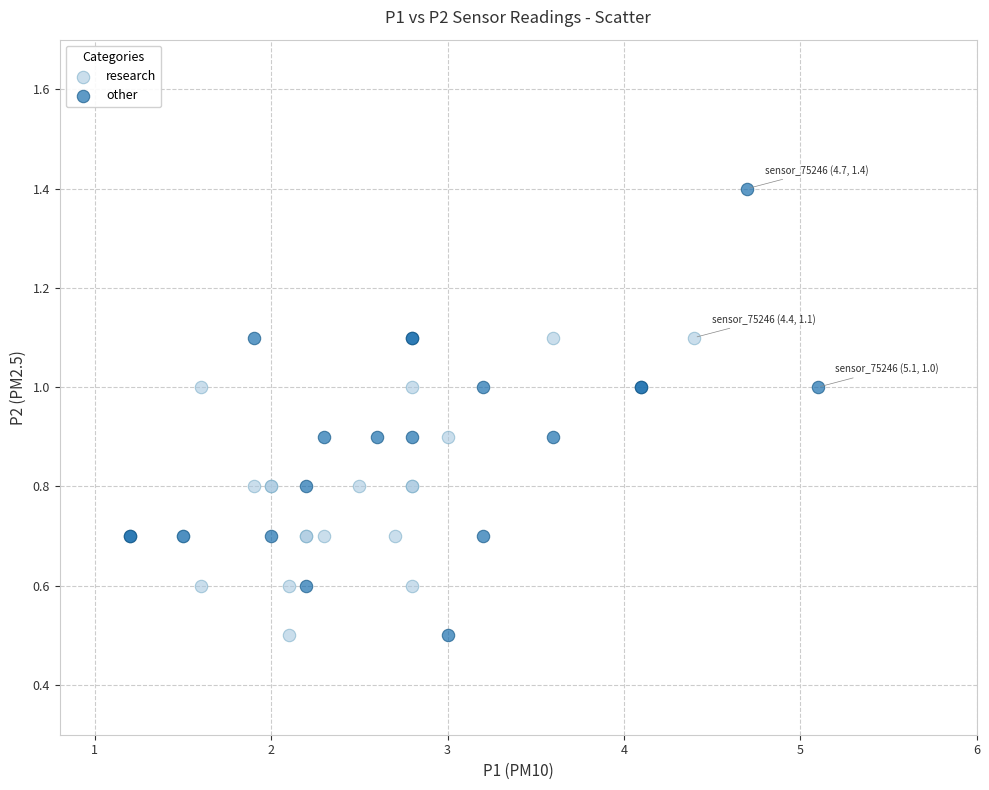

Which series reaches the maximum Y coordinate?

other